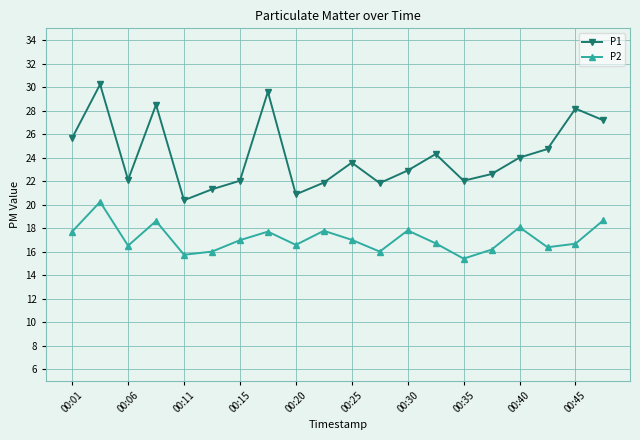

What is the value of the P1 point at the 8th from the left?

29.6